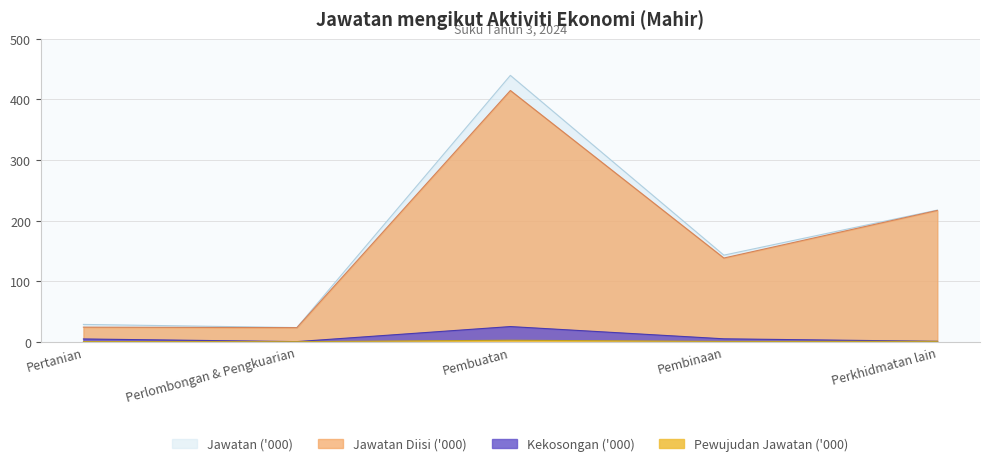

Which label corresponds to the largest value in the chart?

Pembuatan